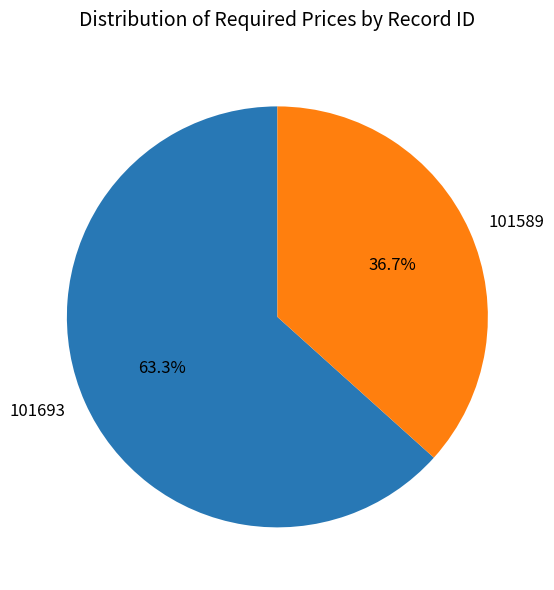

To the nearest percent, what is the average slice percentage?

50%